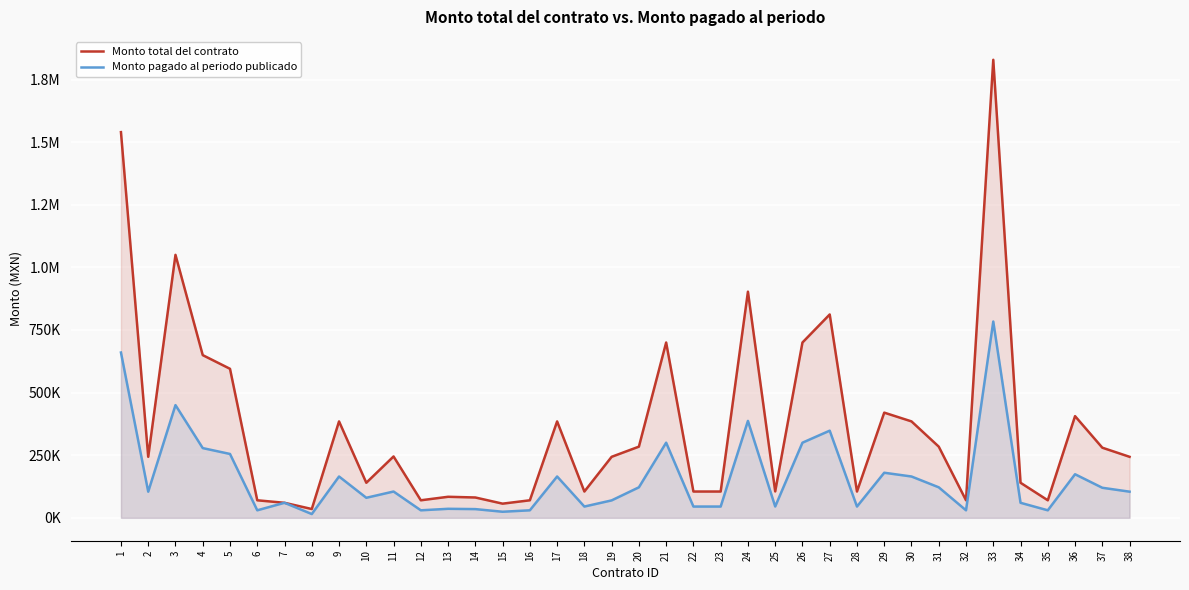

Reading left to right, list all the values displayed in this chart.

Monto total del contrato: 1=1540000.0	2=243600.0	3=1050000.0	4=649600.0	5=595000.0	6=70000.0	7=60000.0	8=35140.0	9=385000.0	10=140000.0	11=245000.0	12=70000.0	13=84000.0	14=81200.0	15=56560.0	16=70000.0	17=385000.0	18=105000.0	19=243600.0	20=284200.0	21=700000.0	22=105000.0	23=105000.0	24=903000.0	25=105420.0	26=700000.0	27=812000.0	28=105000.0	29=420000.0	30=385000.0	31=284200.0	32=70000.0	33=1828828.9	34=140000.0	35=70000.0	36=406000.0	37=280000.0	38=243600.0
Monto pagado al periodo publicado: 1=660000.0	2=104400.0	3=450000.0	4=278400.0	5=255000.0	6=30000.0	7=60000.0	8=15060.0	9=165000.7	10=80000.0	11=105000.0	12=30000.0	13=36000.0	14=34800.0	15=24240.0	16=30000.0	17=165000.0	18=45000.0	19=69600.0	20=121800.0	21=300000.0	22=45000.0	23=45000.0	24=387000.0	25=45180.0	26=300000.0	27=348000.0	28=45000.0	29=180000.0	30=165000.0	31=121800.0	32=30000.0	33=783783.8	34=60000.0	35=30000.0	36=174000.0	37=120000.0	38=104400.0